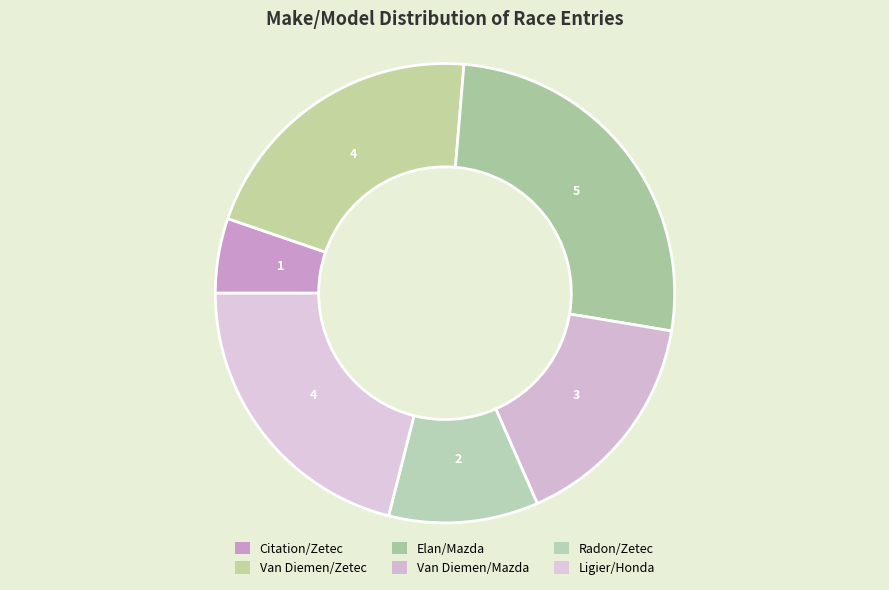

True or false: Citation/Zetec accounts for 1% of the total.

False